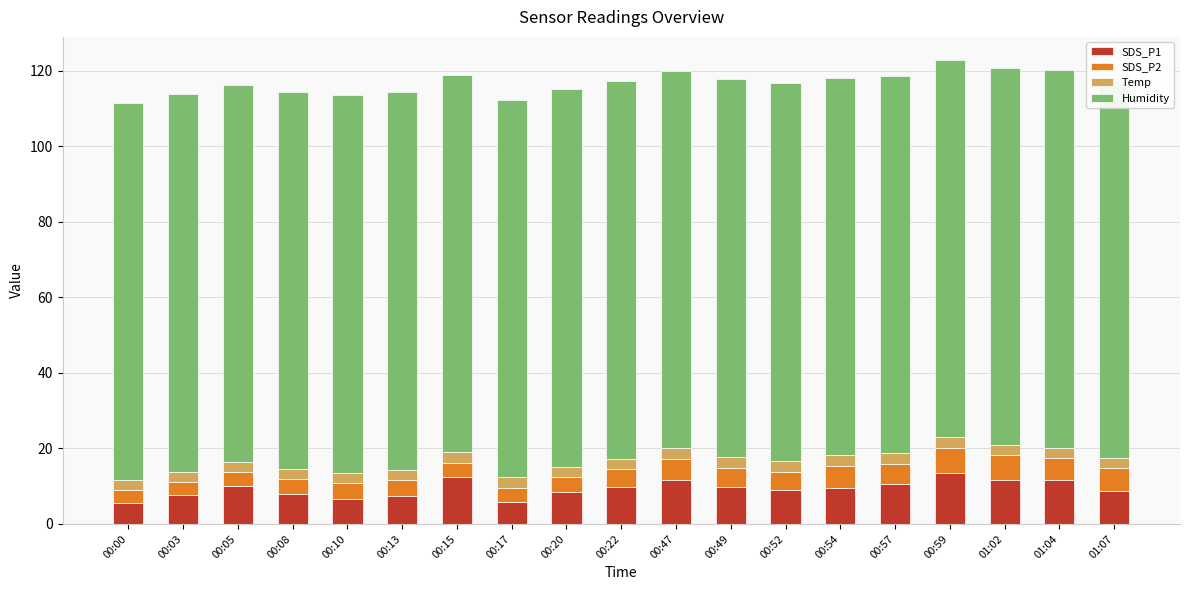

Which category has the highest value in the Temp series?

00:49